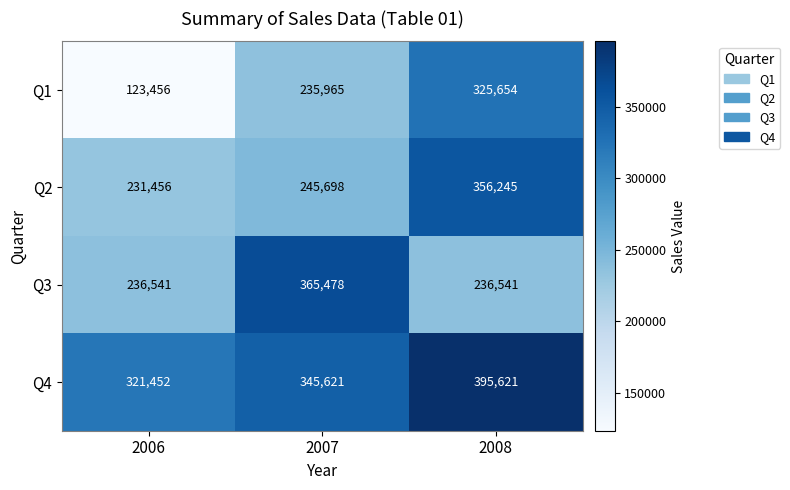

The value of Q1 at 2008 is 543296. True or false?

False